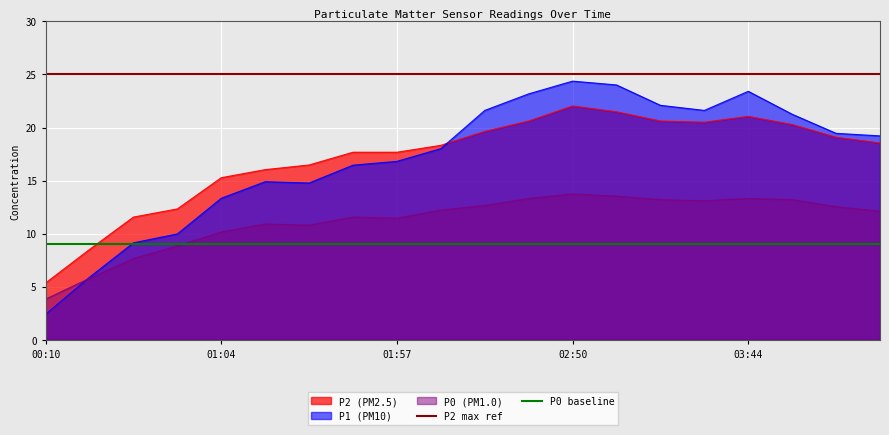

The value of P0 baseline at 01:04 is 16. True or false?

False